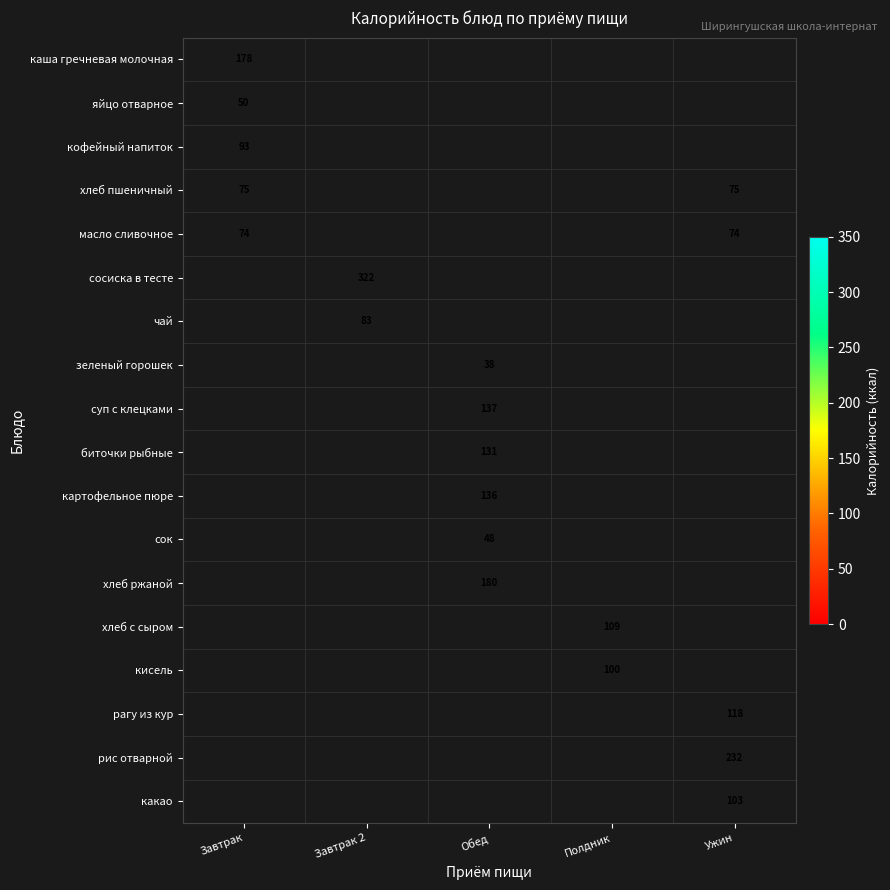

The какао series shows 157.9 at Ужин. True or false?

False